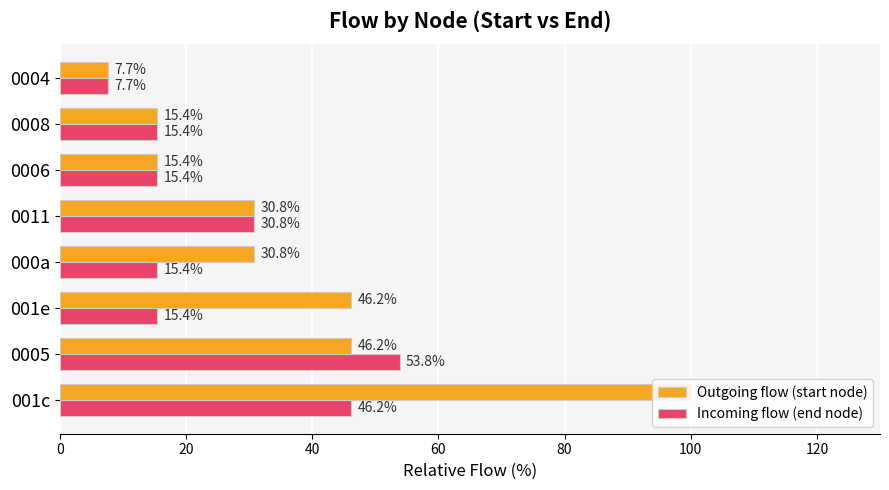

List the series in order of their overall mean, lowest first.

Incoming flow (end node), Outgoing flow (start node)